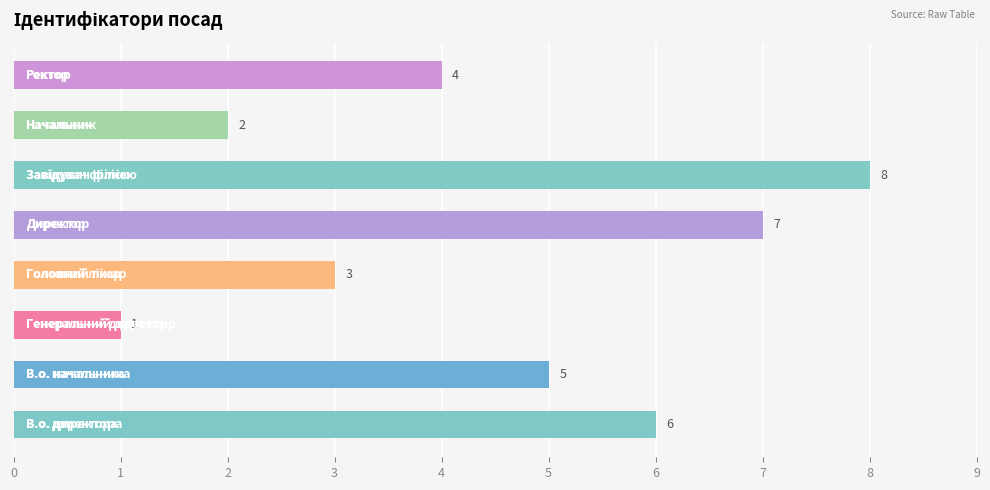

How many values are between 3 and 7?

5